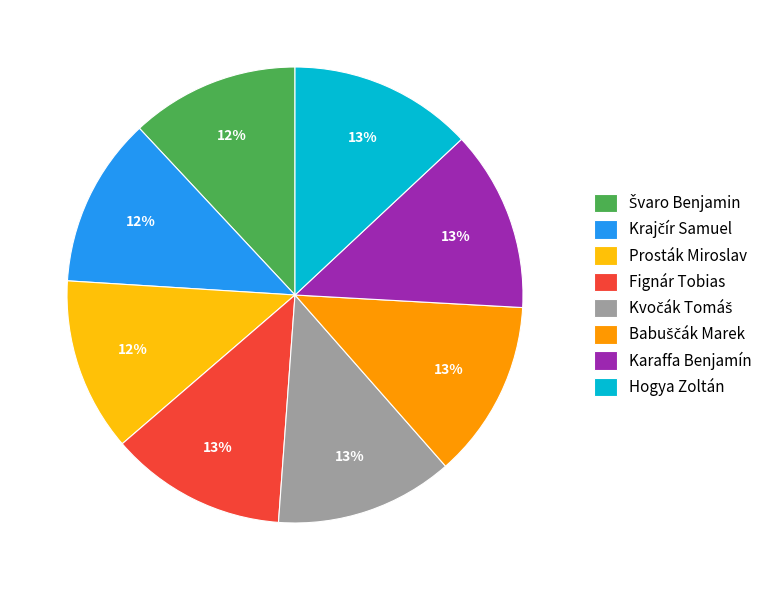

Does any single category account for the majority?

No